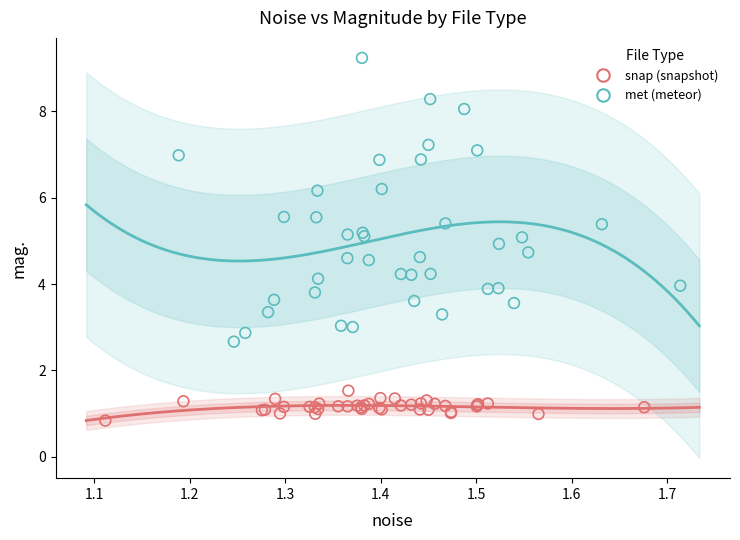

Which series contains the lowest Y value?

snap (snapshot)